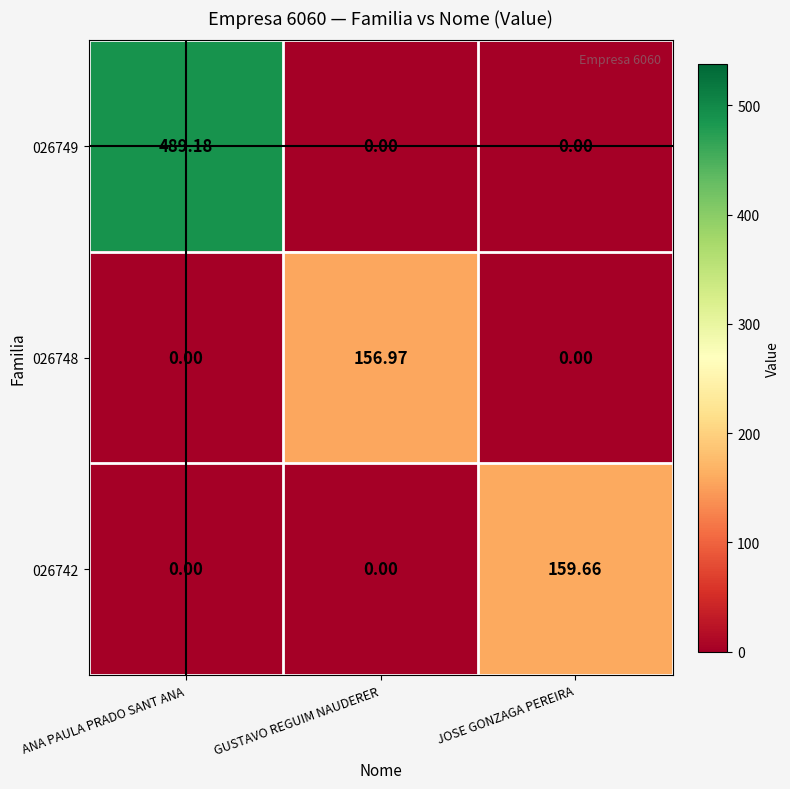

At which category is the sum across all series the highest?

ANA PAULA PRADO SANT ANA